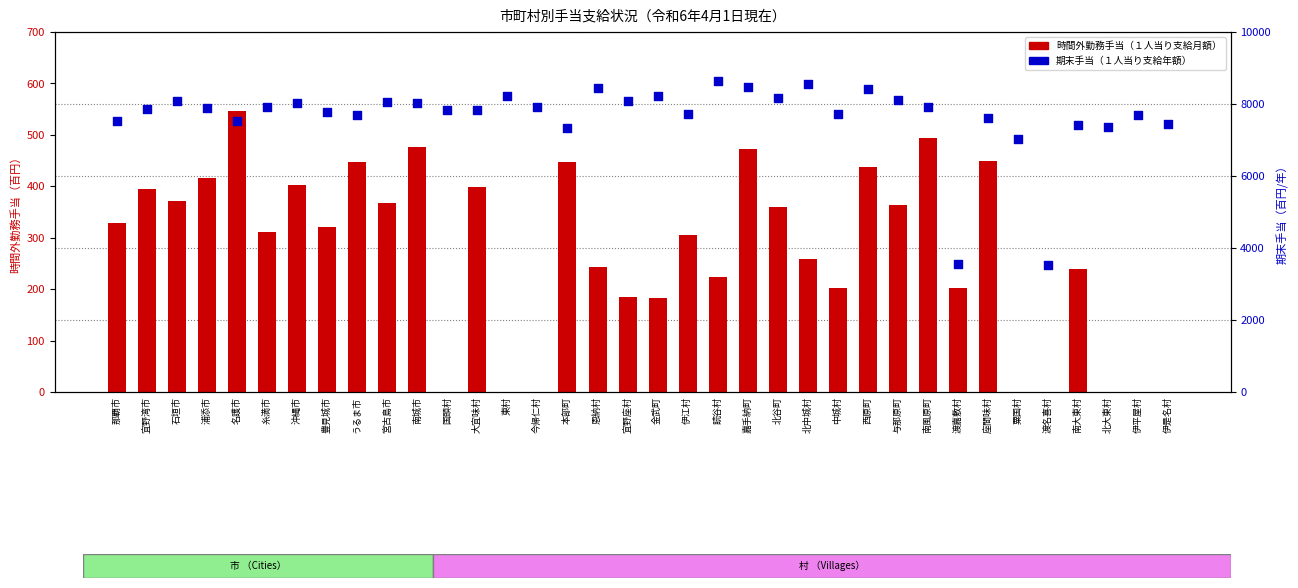

Is the value of 時間外勤務手当（１人当り支給月額） at 北谷町 greater than the value of 期末手当（１人当り支給年額） at 金武町?

No